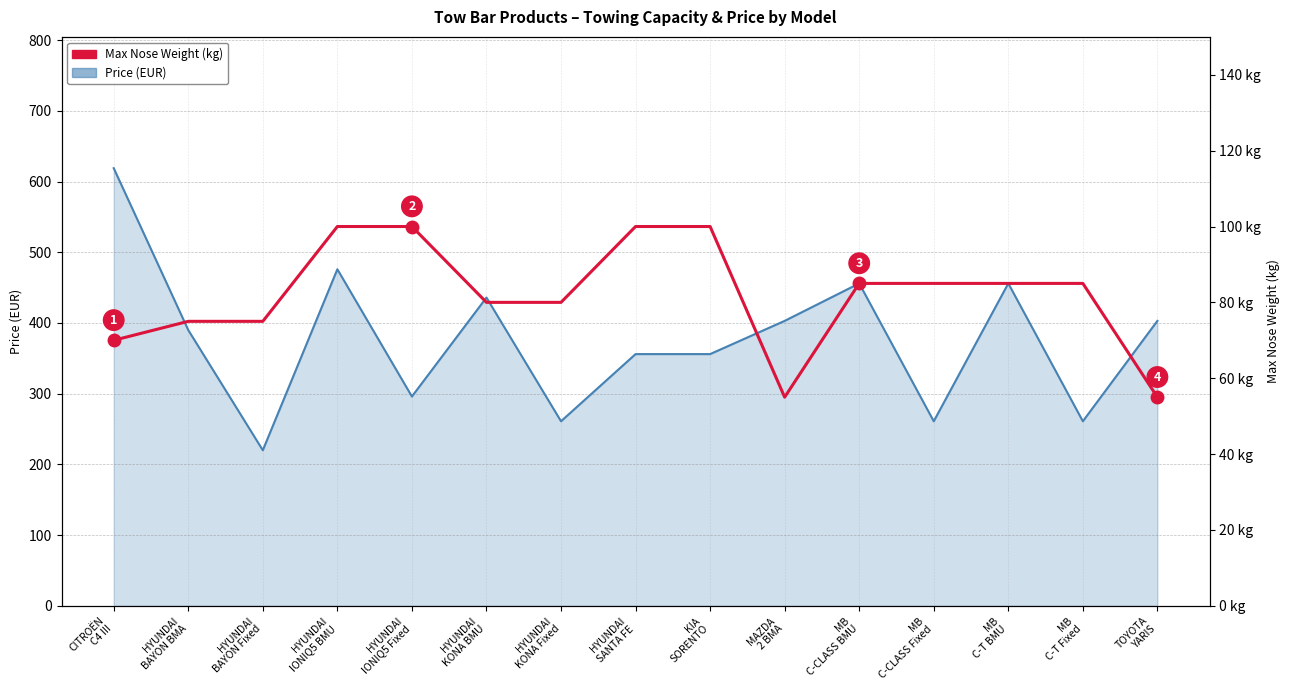

At HYUNDAI
SANTA FE, list the series in order from smallest to largest.

Max Nose Weight (kg), Price (EUR)